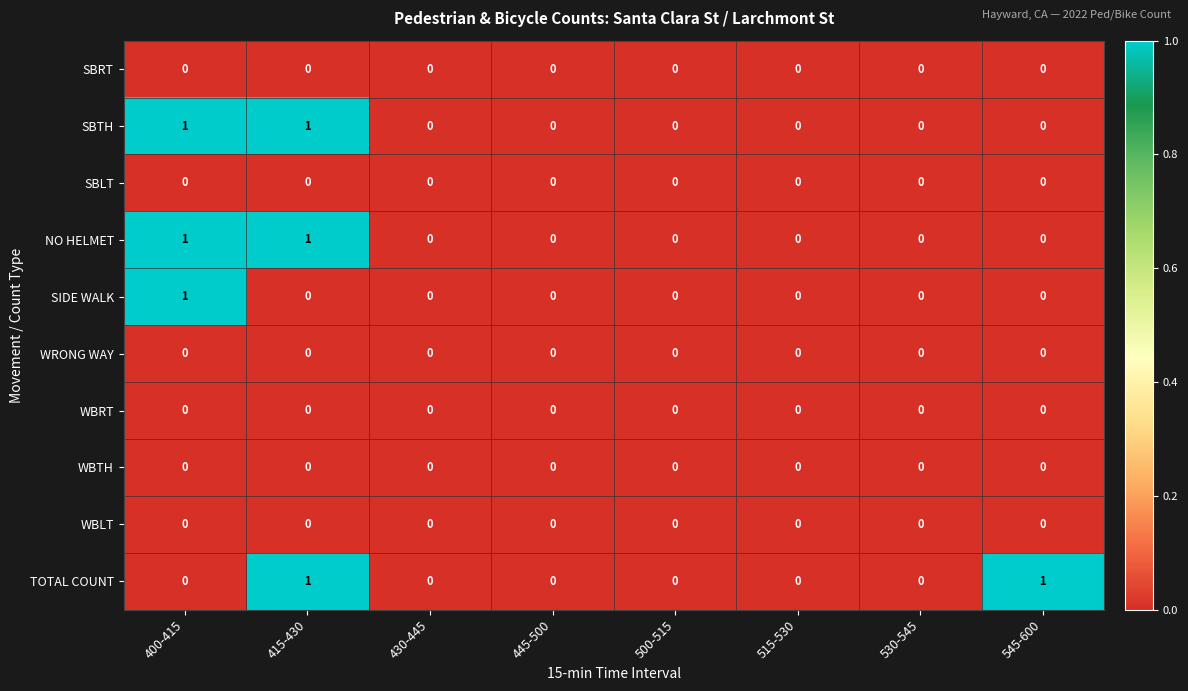

Count the TOTAL COUNT values in the range 0 to 1.

8